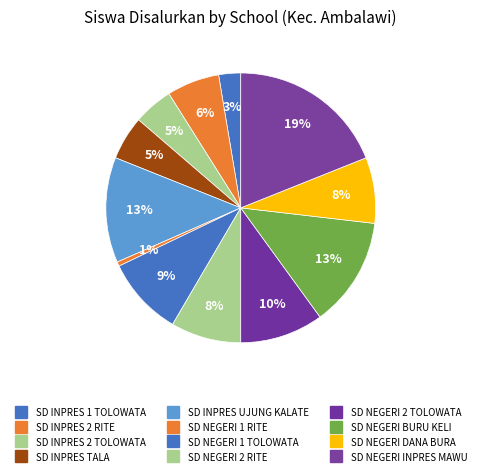

To the nearest percent, what is the difference between the SD NEGERI INPRES MAWU and SD INPRES TALA slice percentages?

14%